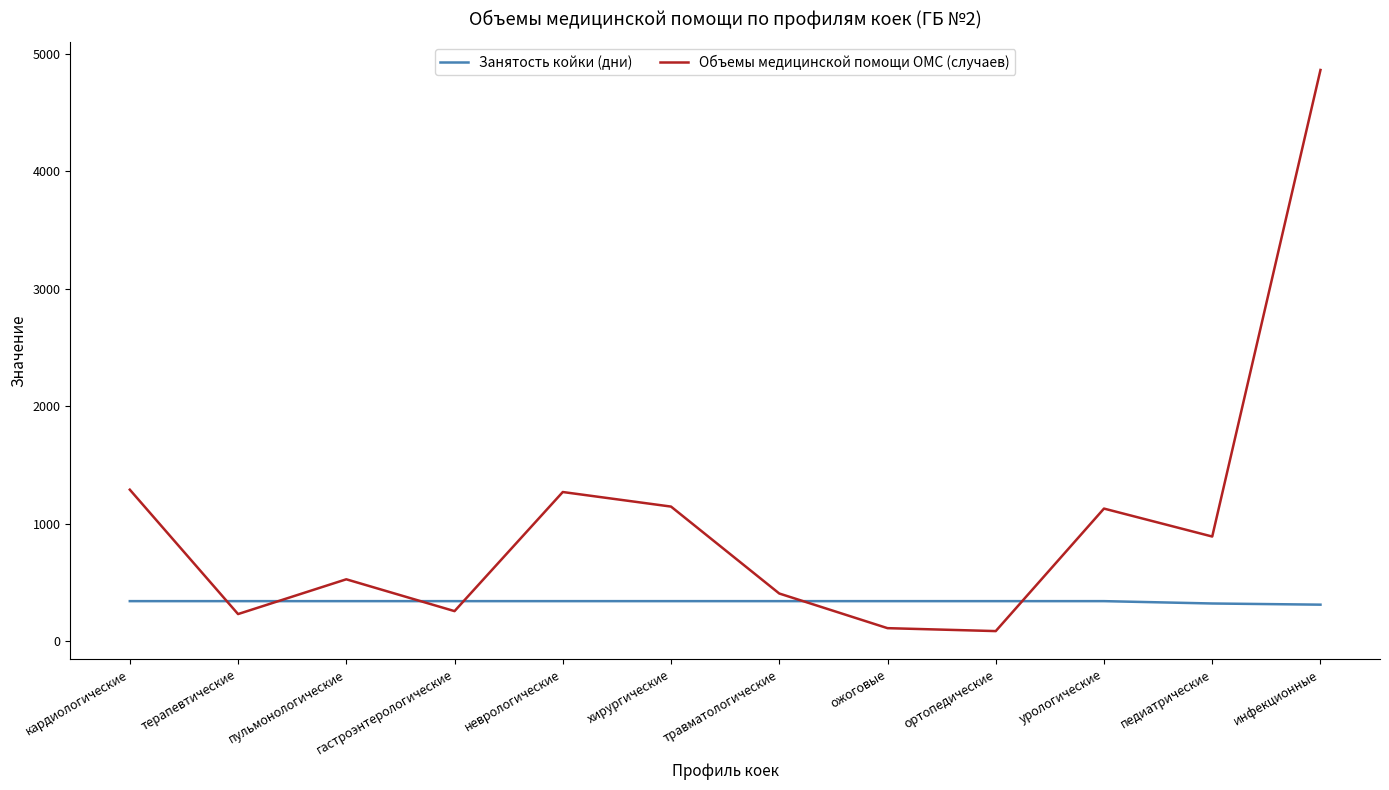

At which category is the sum across all series the highest?

инфекционные